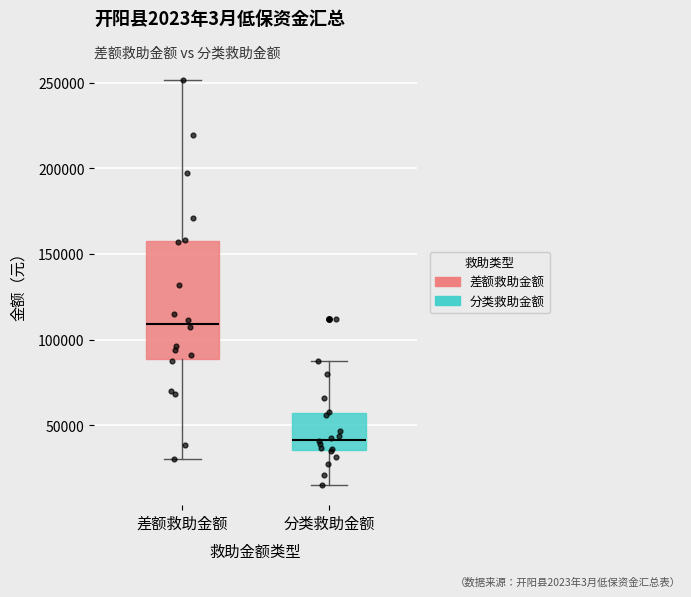

Reading left to right, transcribe this box plot: for each box, give where its median line is, the range the box spans, and where its two whiskers end, as read against the y-axis. The values are not printed on the chart, so give them approximately, as read against the axis.

差额救助金额: median 110000, box 90000 to 160000, whiskers 30000 to 250000
分类救助金额: median 40000, box 35000 to 55000, whiskers 15000 to 85000